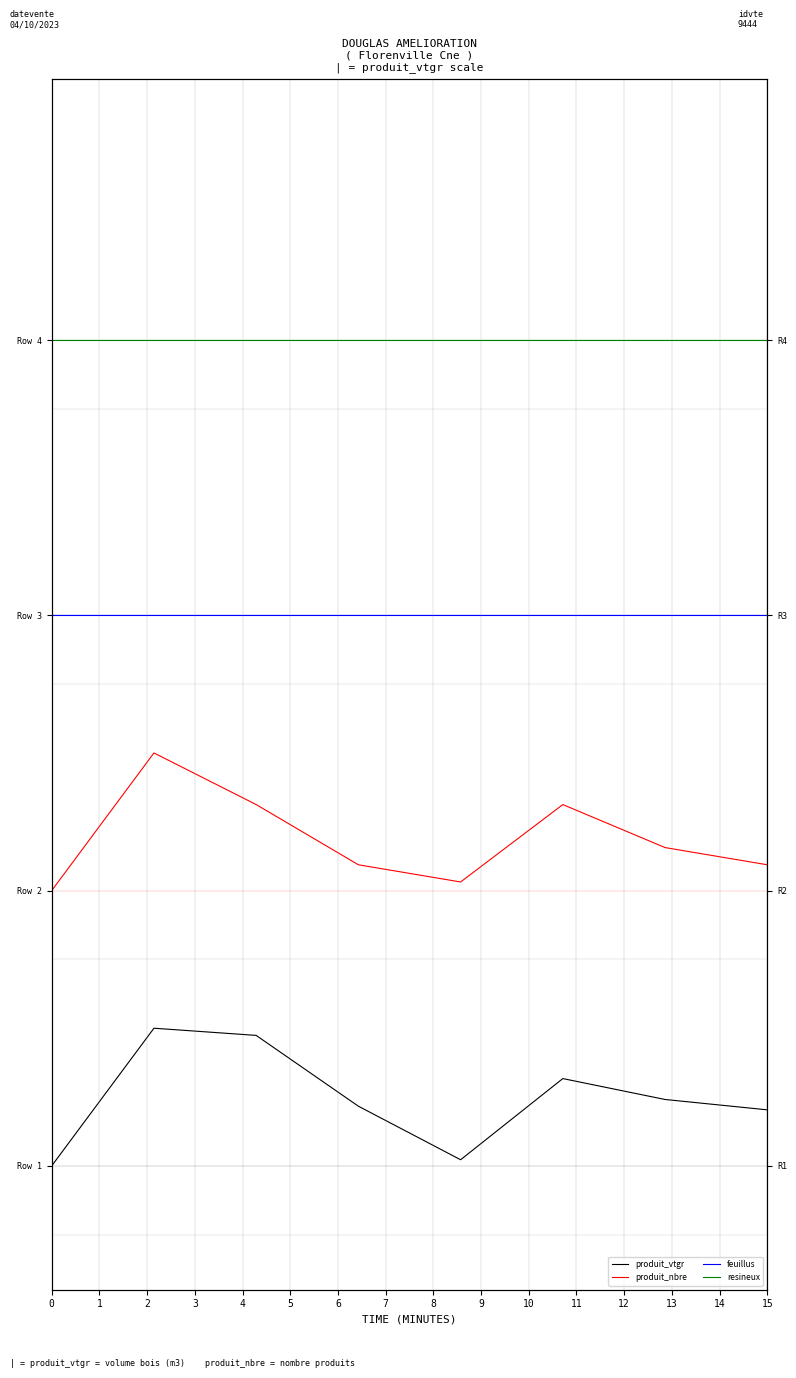

Rank the series at 2 from highest to lowest value.

resineux, feuillus, produit_nbre, produit_vtgr